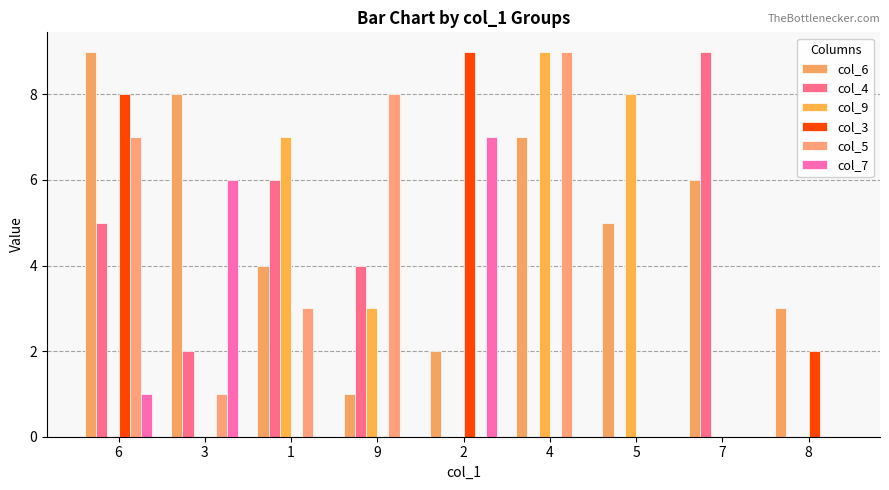

Which series has the largest total across all categories?

col_6